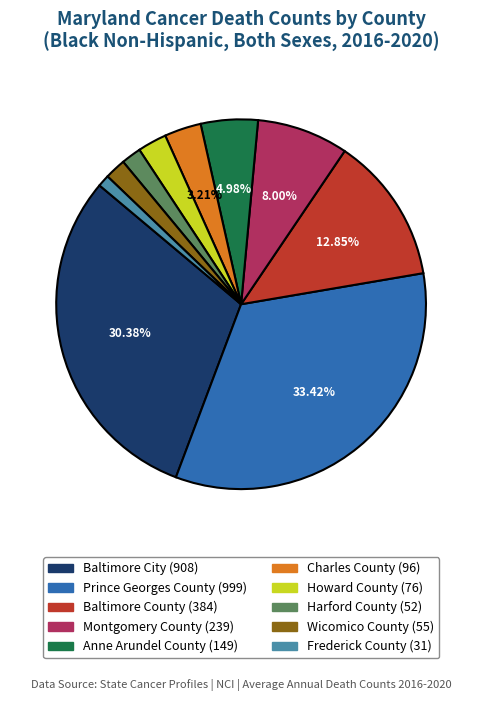

To the nearest percent, what percentage of the pie is Wicomico County?

2%